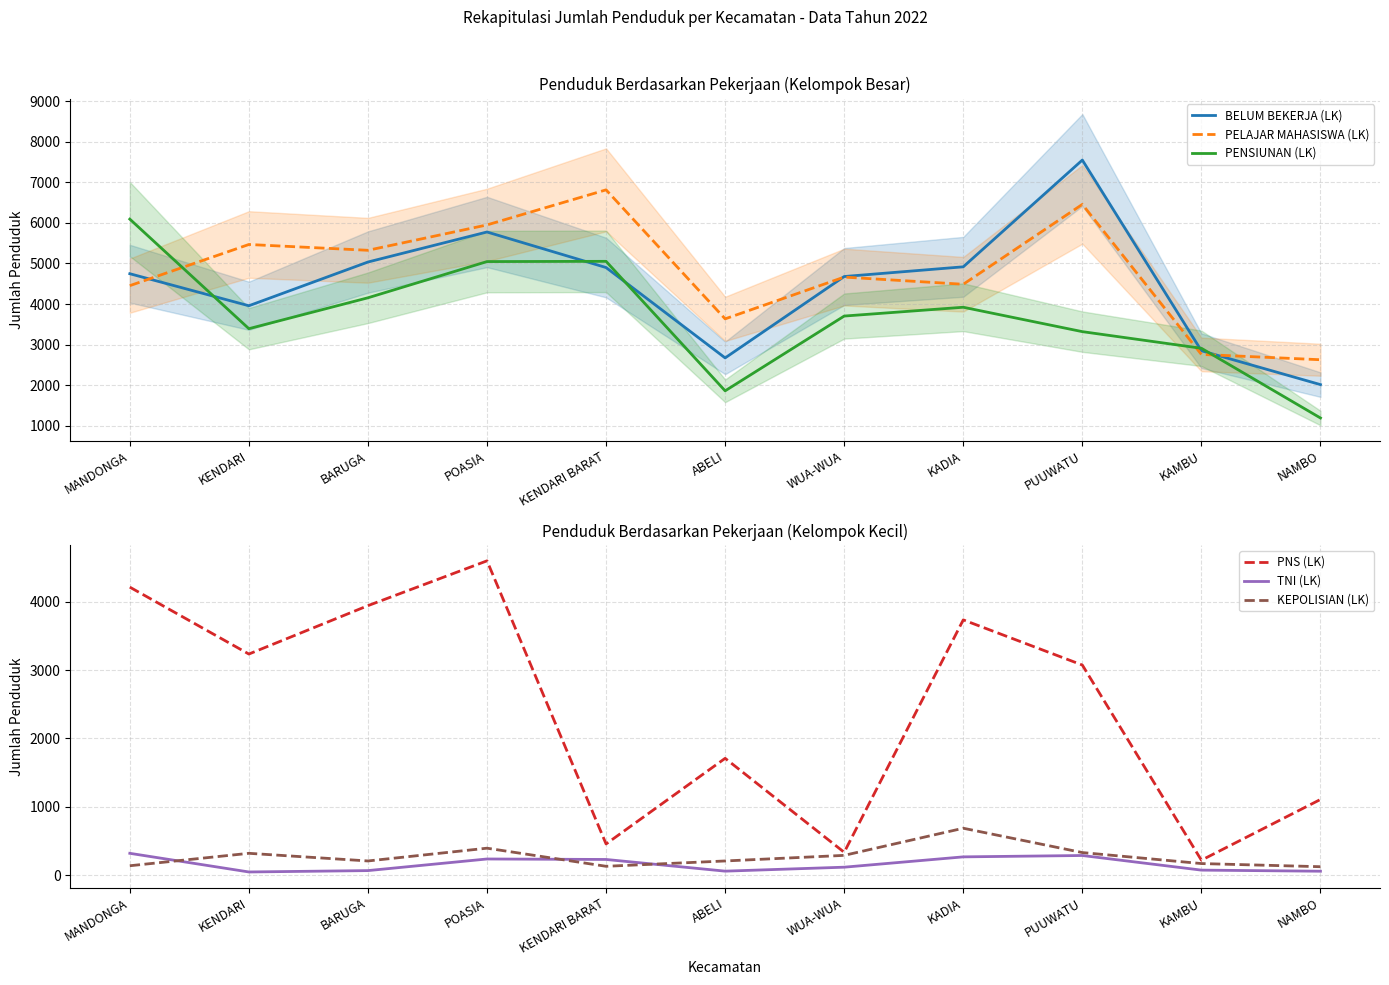

At which category does the chart reach its peak across all series?

PUUWATU